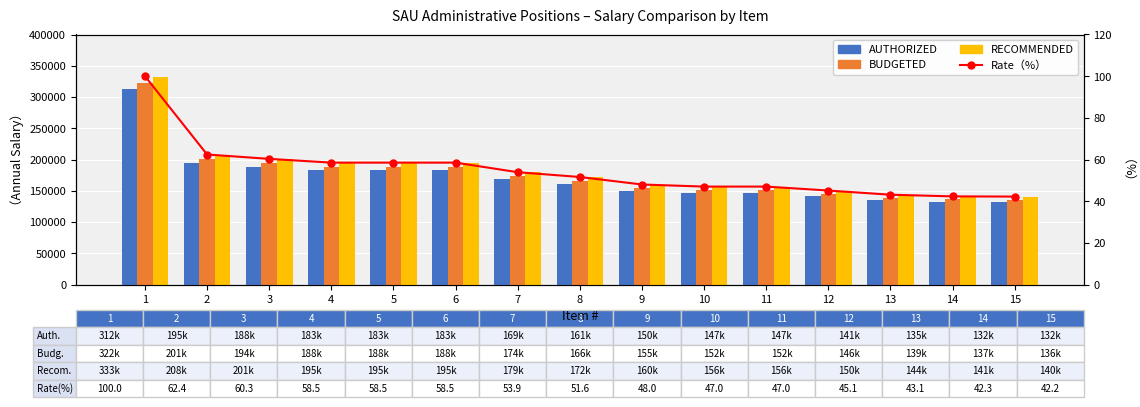

The Rate（%） series shows 47.0 at 10. True or false?

True